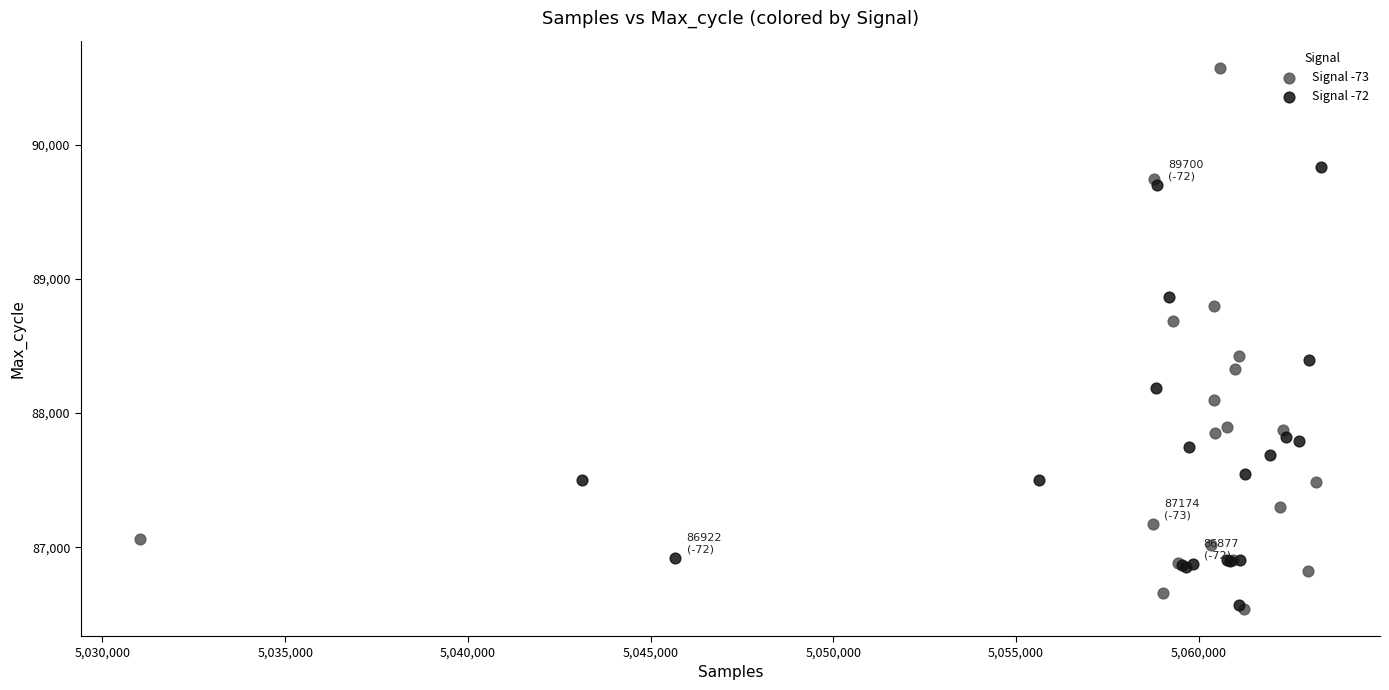

Which series contains the highest Y value?

Signal -73